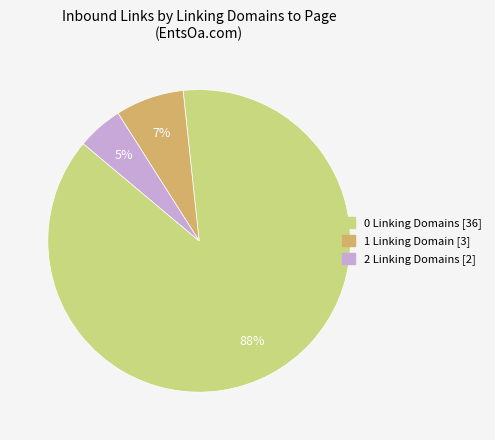

To the nearest percent, what is the average slice percentage?

33%